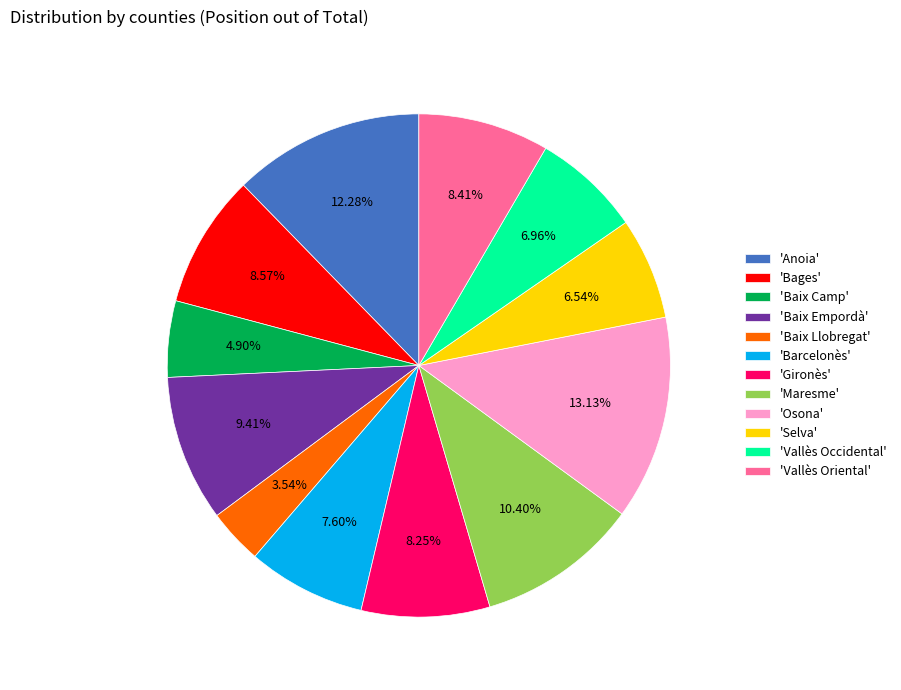

Do 'Maresme' and 'Barcelonès' together represent more than half of the pie?

No